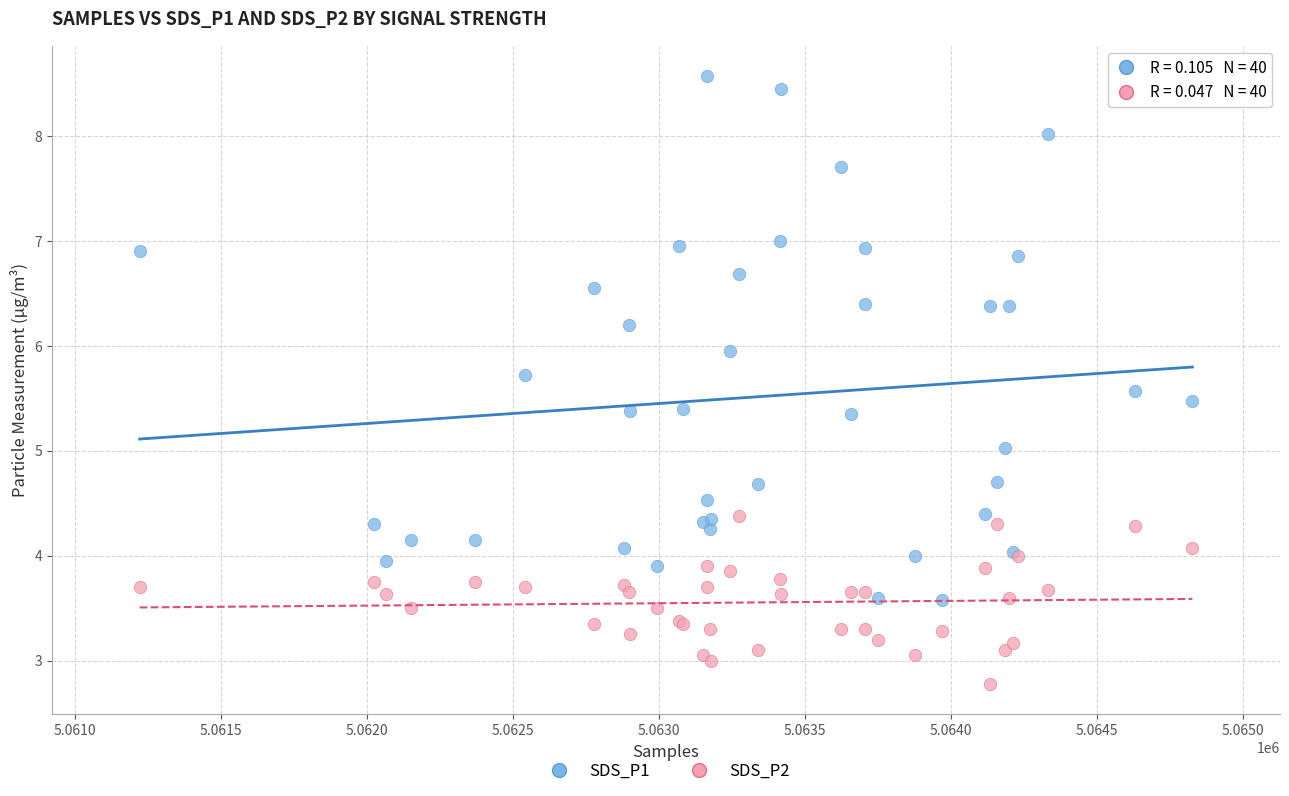

Which series reaches the minimum Y coordinate?

SDS_P2